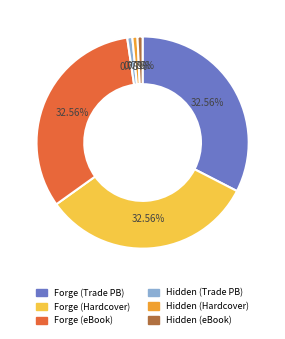

Does any single category account for the majority?

No